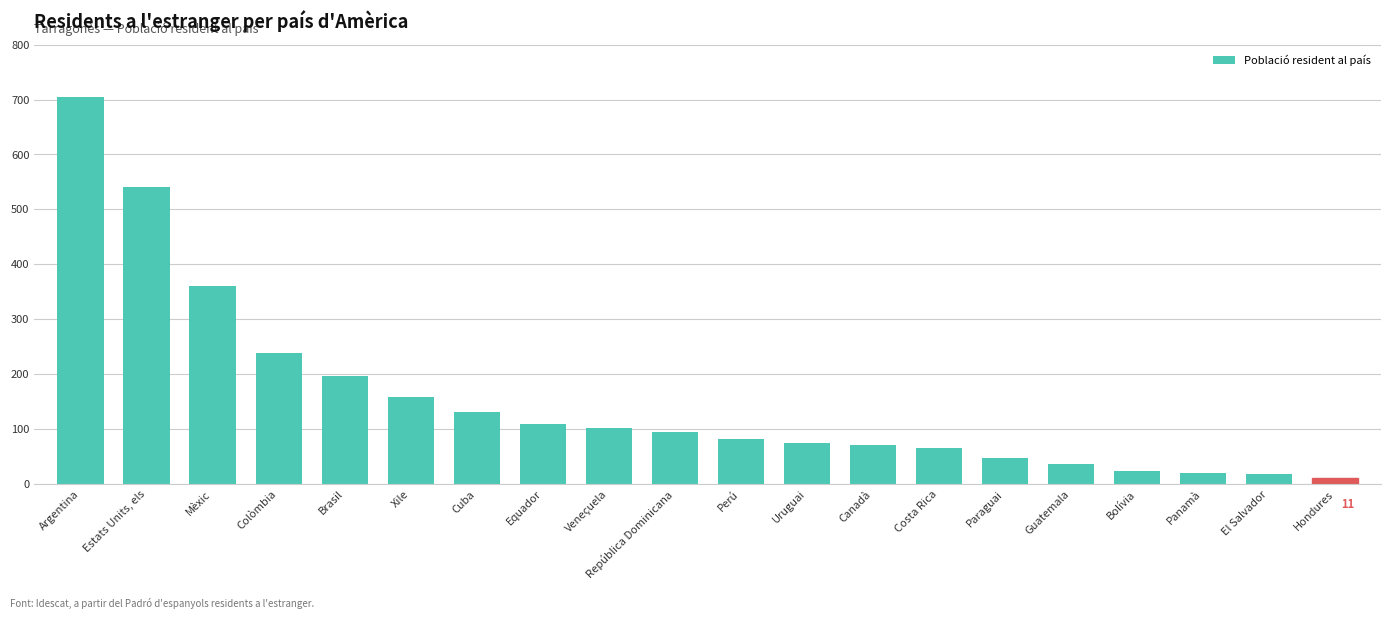

The value at Perú is 19. True or false?

False